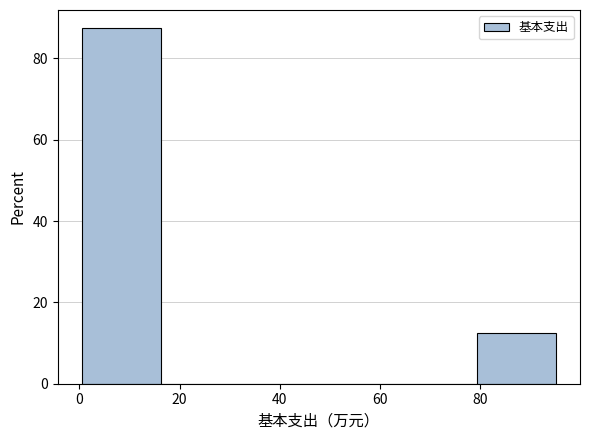

Reading left to right, transcribe this chart: for each bar, give the range it covers on the x-axis and its height. Neither the bar edges nor the heights are printed on the chart, so give them approximately, as read against the axes.

0 to 16: 88
16 to 32: 0
32 to 48: 0
48 to 64: 0
64 to 80: 0
80 to 96: 12